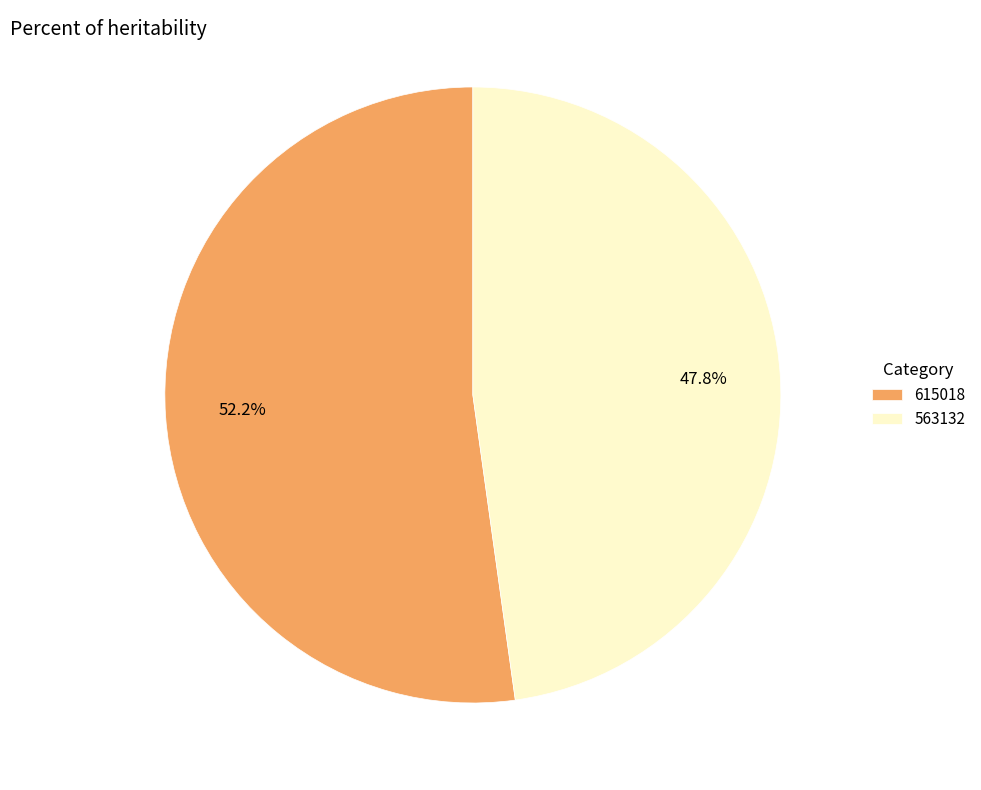

True or false: 615018 accounts for 63% of the total.

False